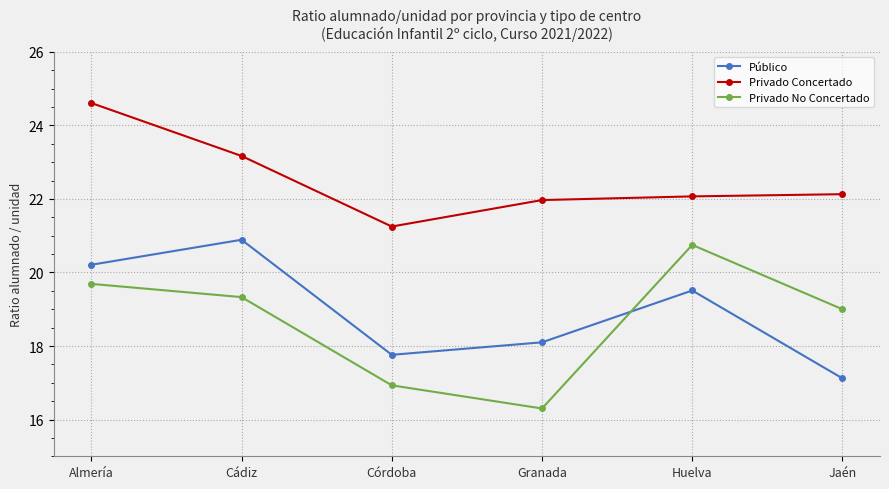

What is the spread (max minus min) of values at Almería?

4.9